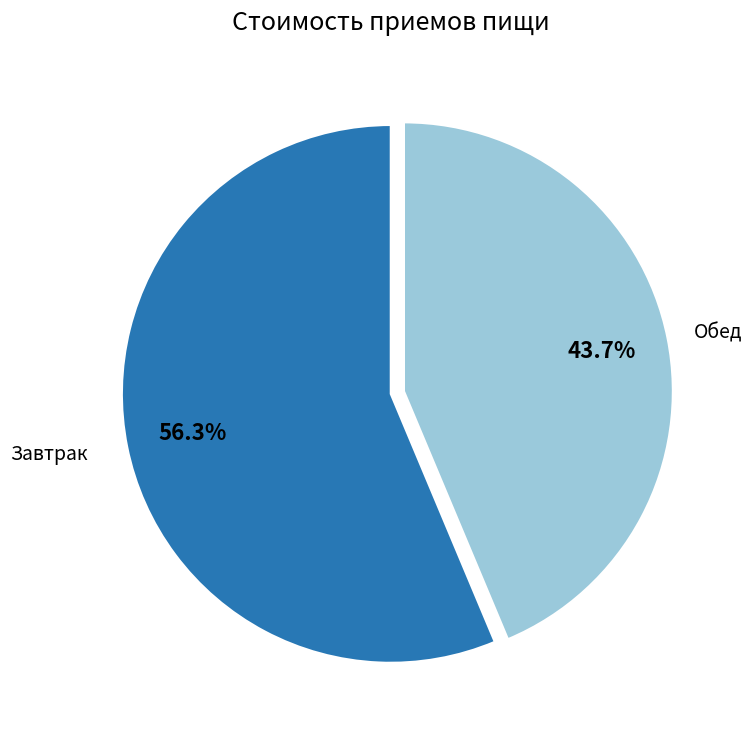

Is there any slice that represents more than half of the pie?

Yes